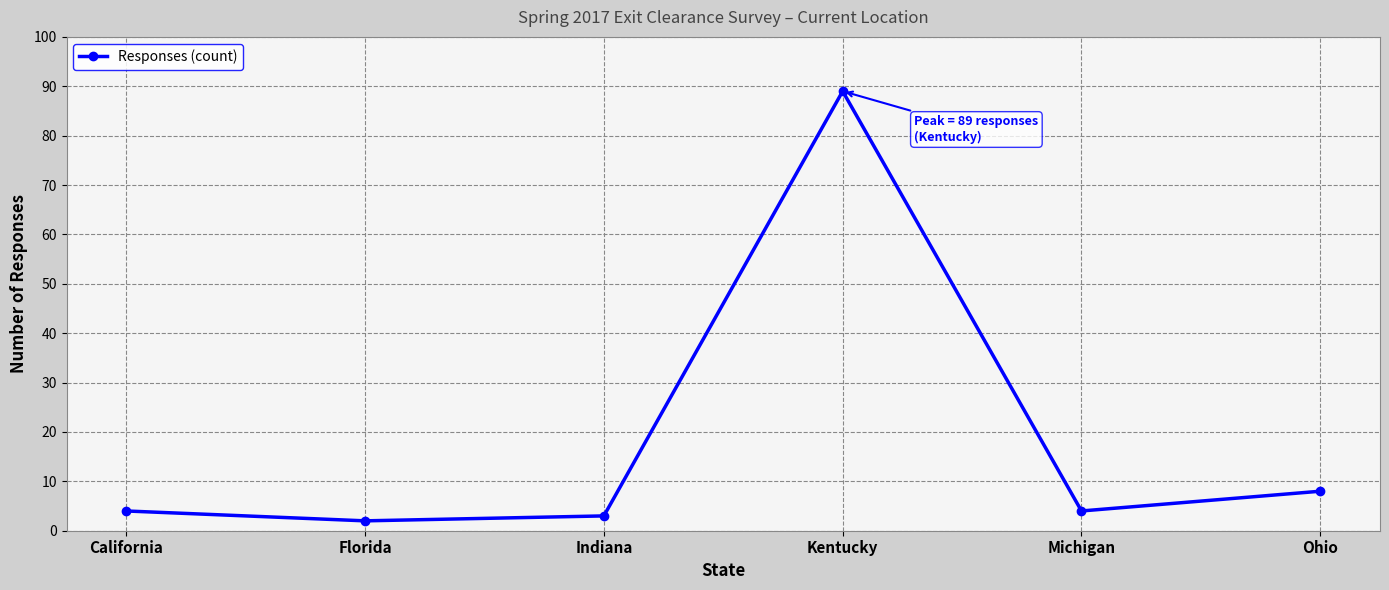

How many interior local valleys (lower than both neighbors) does the data have?

2